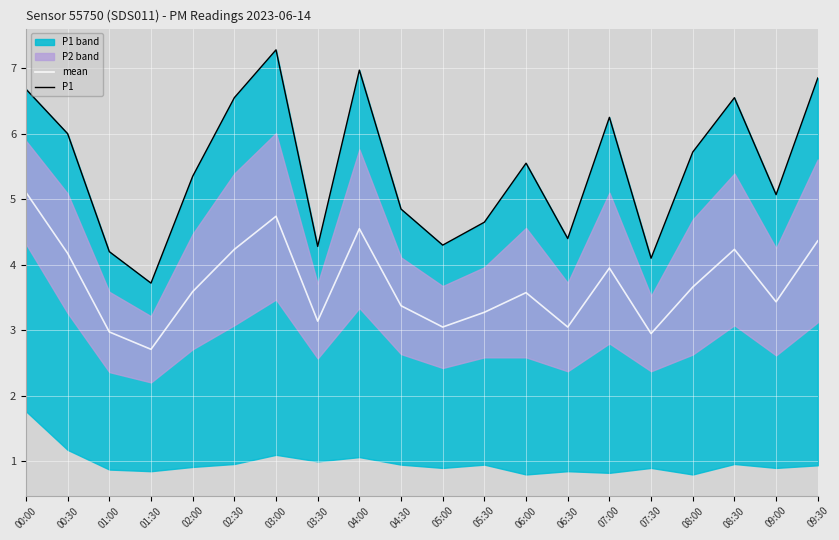

What is the average value of the mean series?

3.7